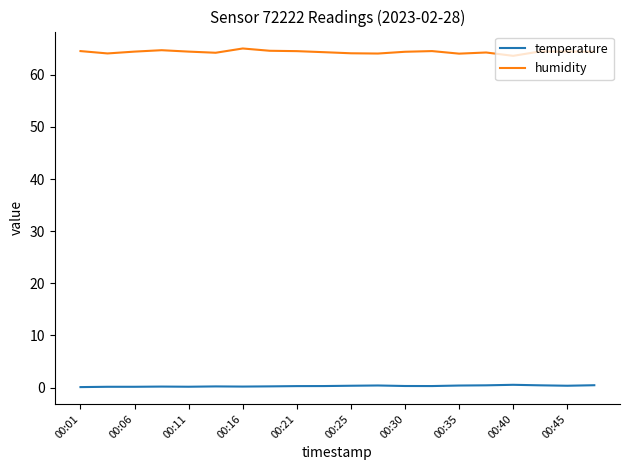

What is the greatest value displayed?

65.1